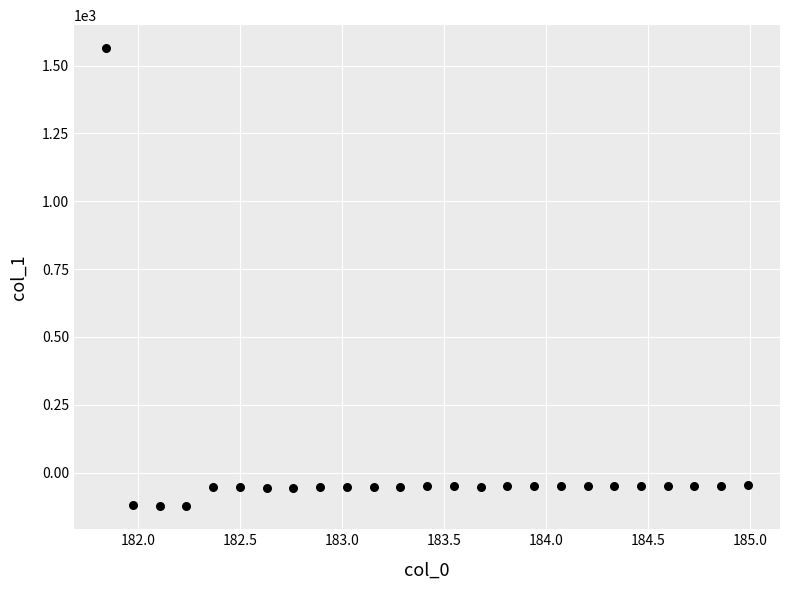

What is the range of X values (max minus min)?

3.1